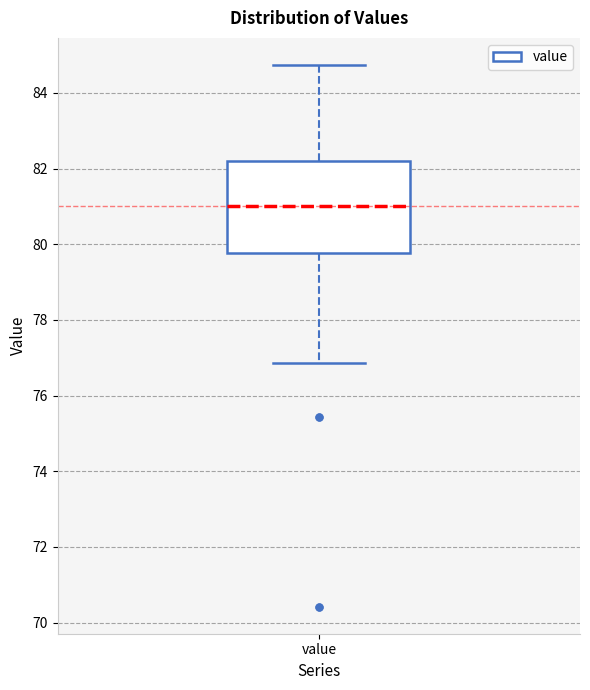

Where does the upper whisker of the box for value end on the y-axis? The values are not printed on the chart, so give them approximately, as read against the axis.

84.8